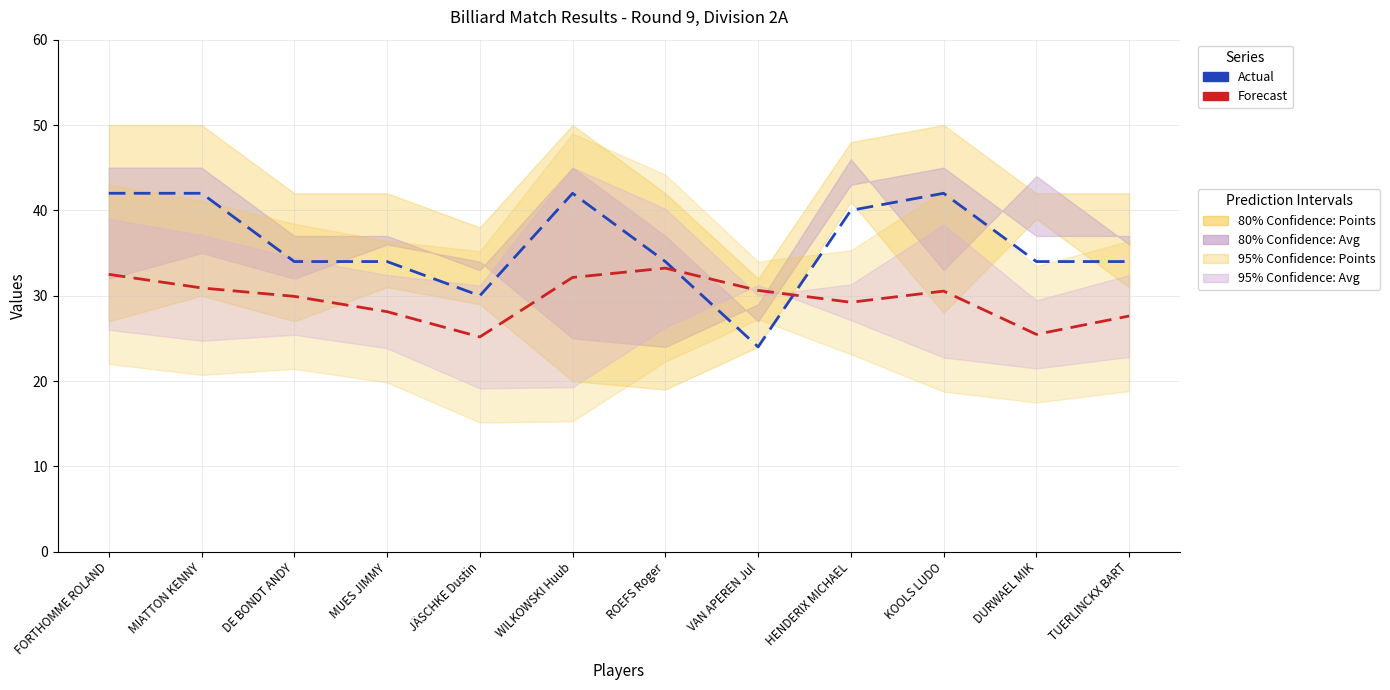

Which series has the widest spread of values?

Actual (Points Scored)